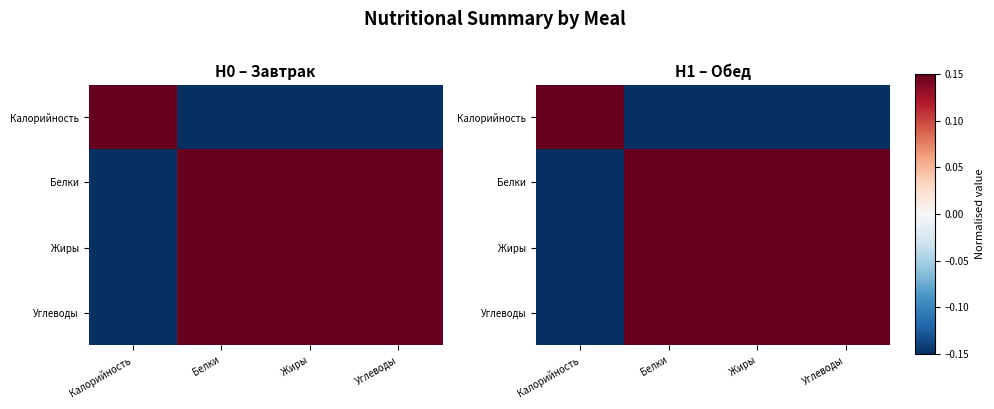

The Жиры series shows 0.4 at Жиры. True or false?

False